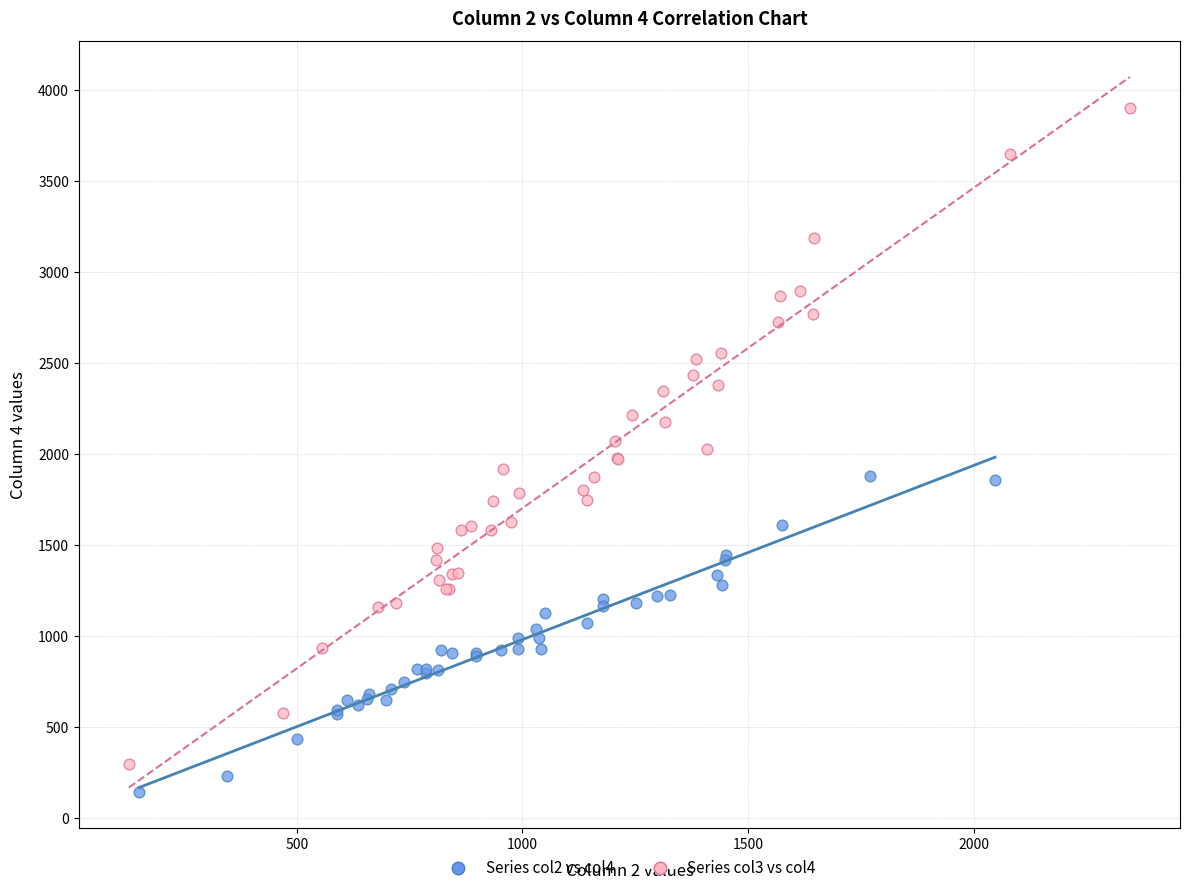

What are all the series names shown in the legend?

Series col2 vs col4, Series col3 vs col4